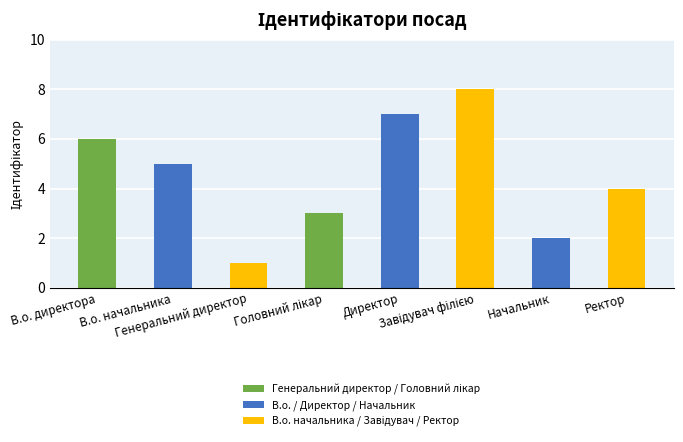

What is the difference between the maximum and minimum values?

7